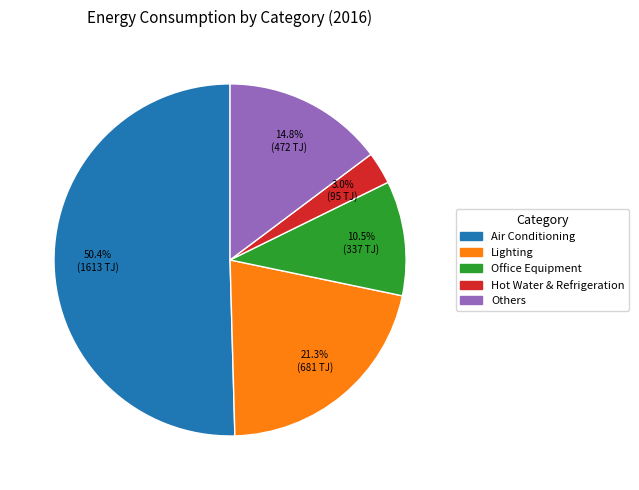

The Others slice represents 4% of the pie. True or false?

False